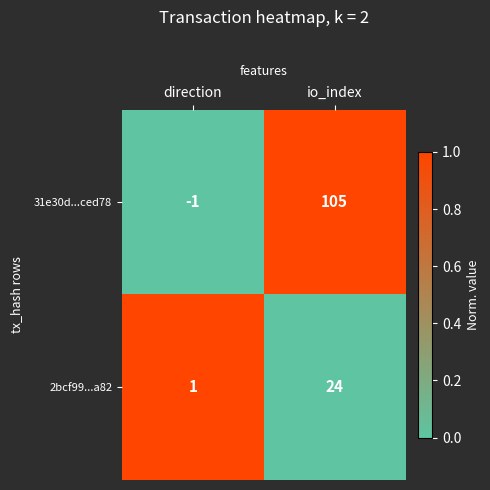

At direction, list the series in order from largest to smallest.

2bcf99...a82, 31e30d...ced78